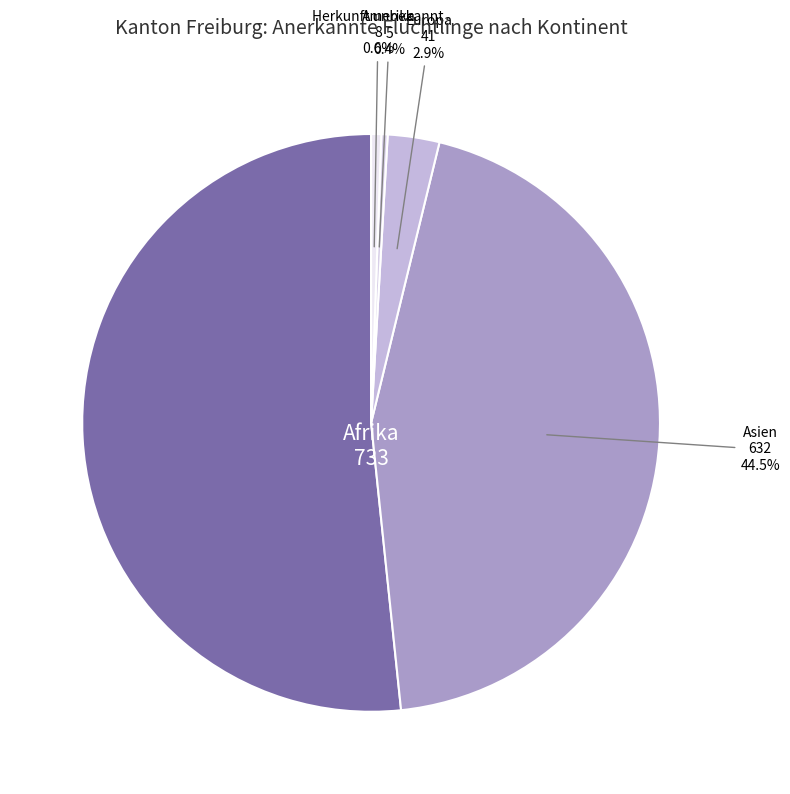

How many segments does this pie chart have?

5